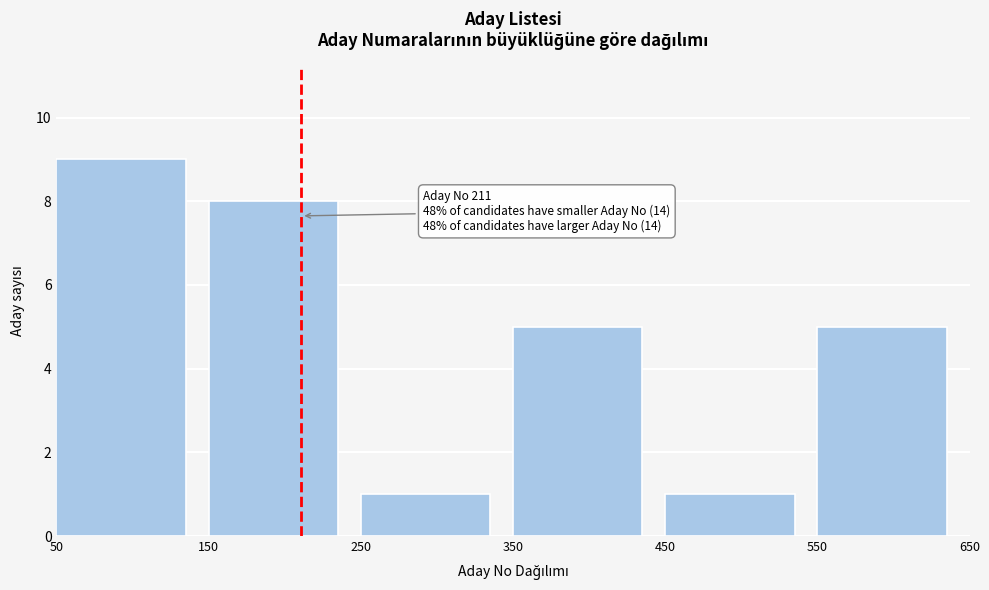

Which range on the x-axis has the tallest bar?

50 to 150